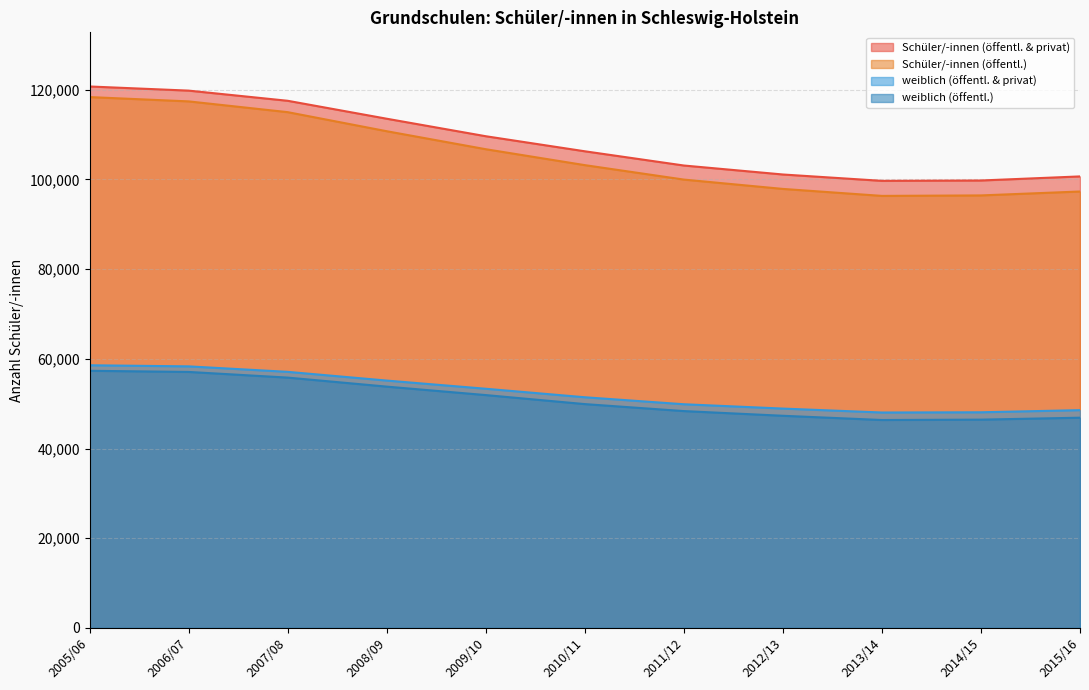

What is the label of the 9th point from the left?

2013/14